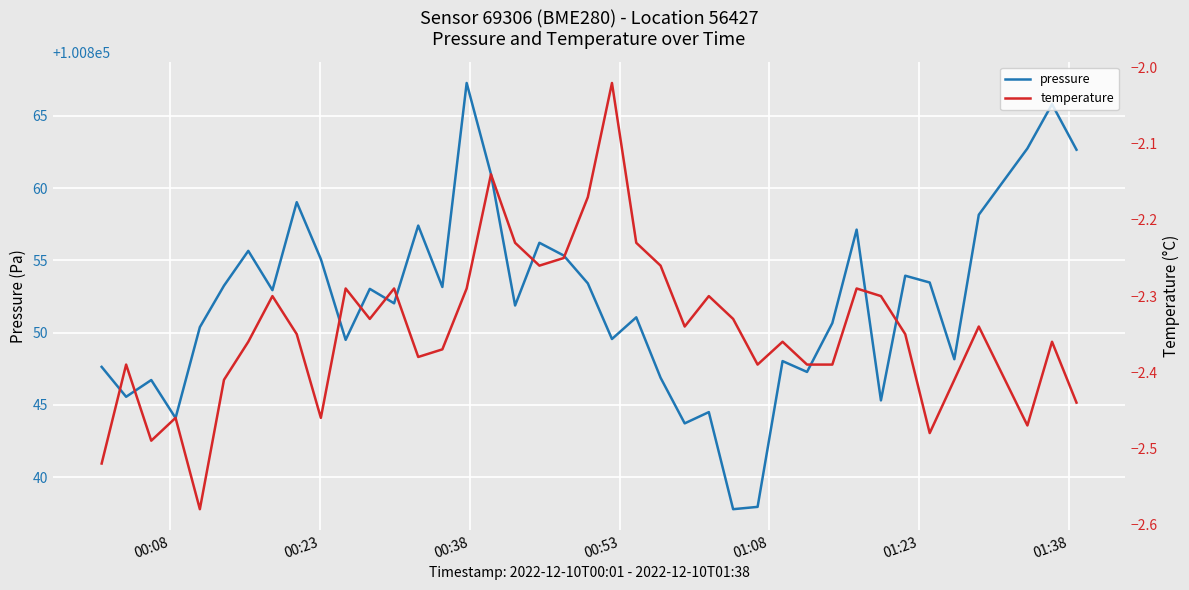

What is the lowest value of the pressure series?

100837.8